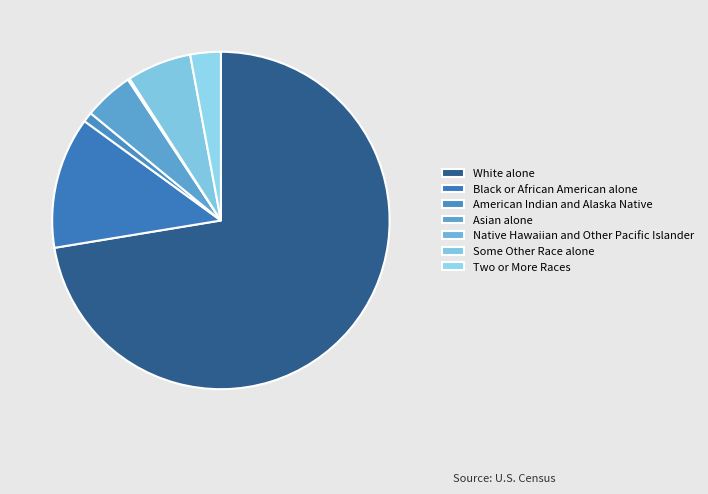

Rank the categories by value from lowest to highest.

Native Hawaiian and Other Pacific Islander, American Indian and Alaska Native, Two or More Races, Asian alone, Some Other Race alone, Black or African American alone, White alone